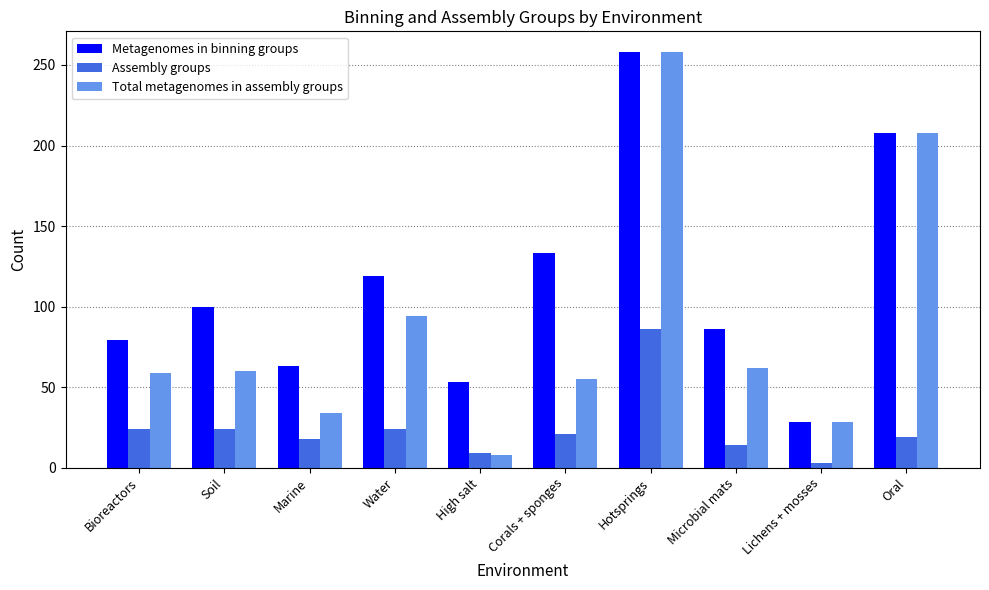

What is the total value across all series at Soil?

184